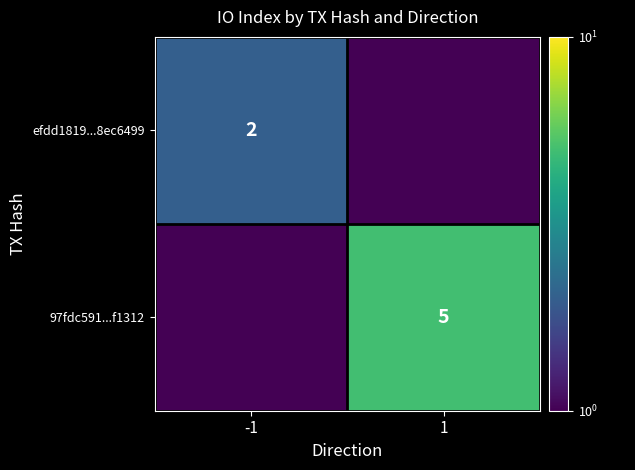

True or false: 97fdc591...f1312 has a value of 7.1 at 1.

False